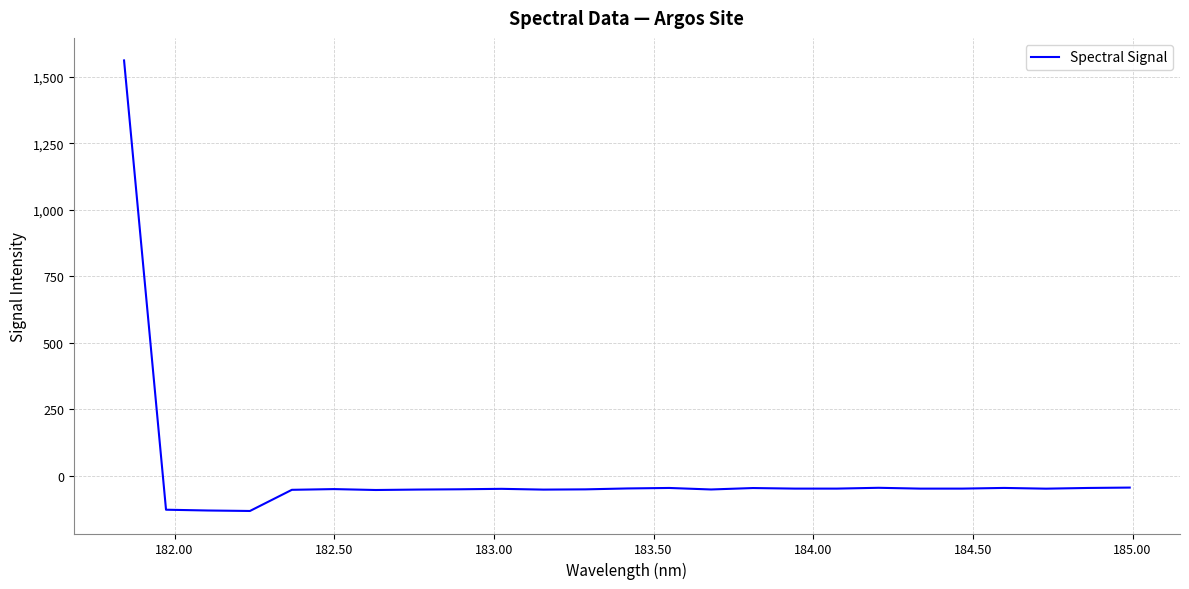

What is the smallest value displayed?

-133.1